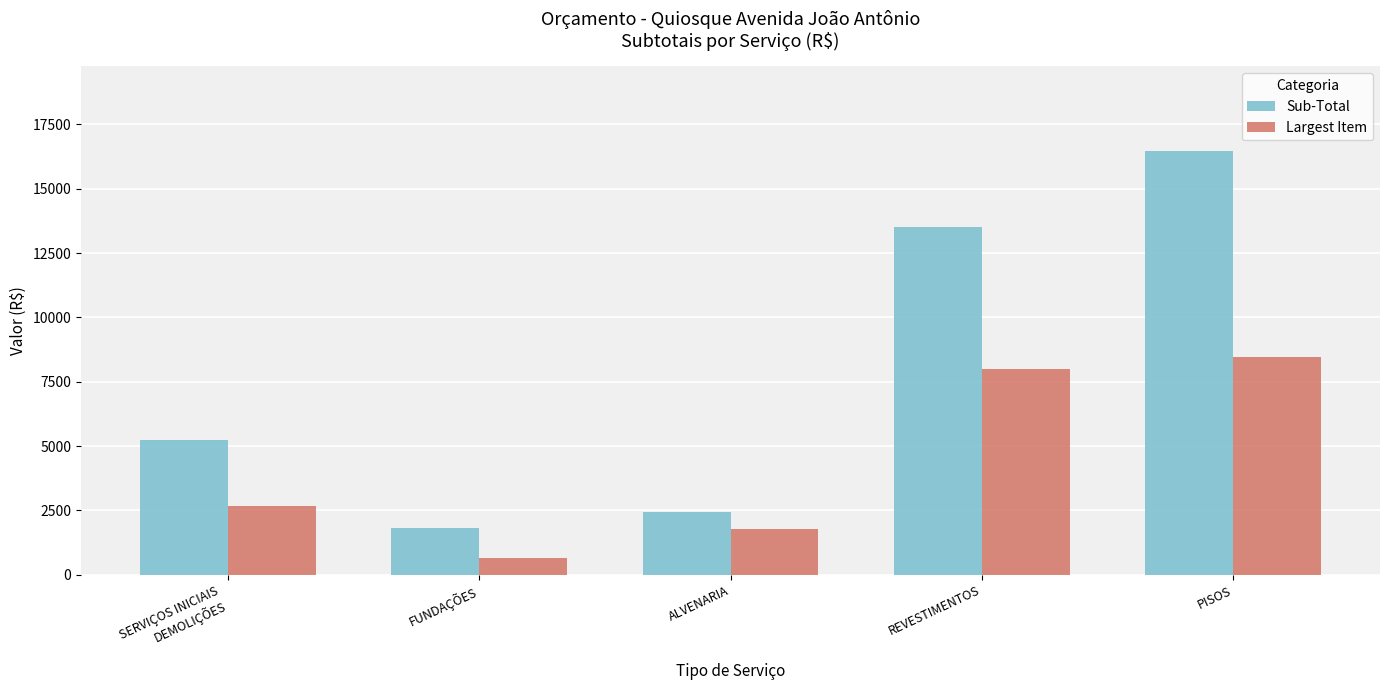

Reading left to right, what are all the values shown in this chart?

Sub-Total: 5233.6	1809.4	2446.8	13512.7	16460.4
Largest Item: 2658.5	656.9	1778.9	8011.5	8473.2